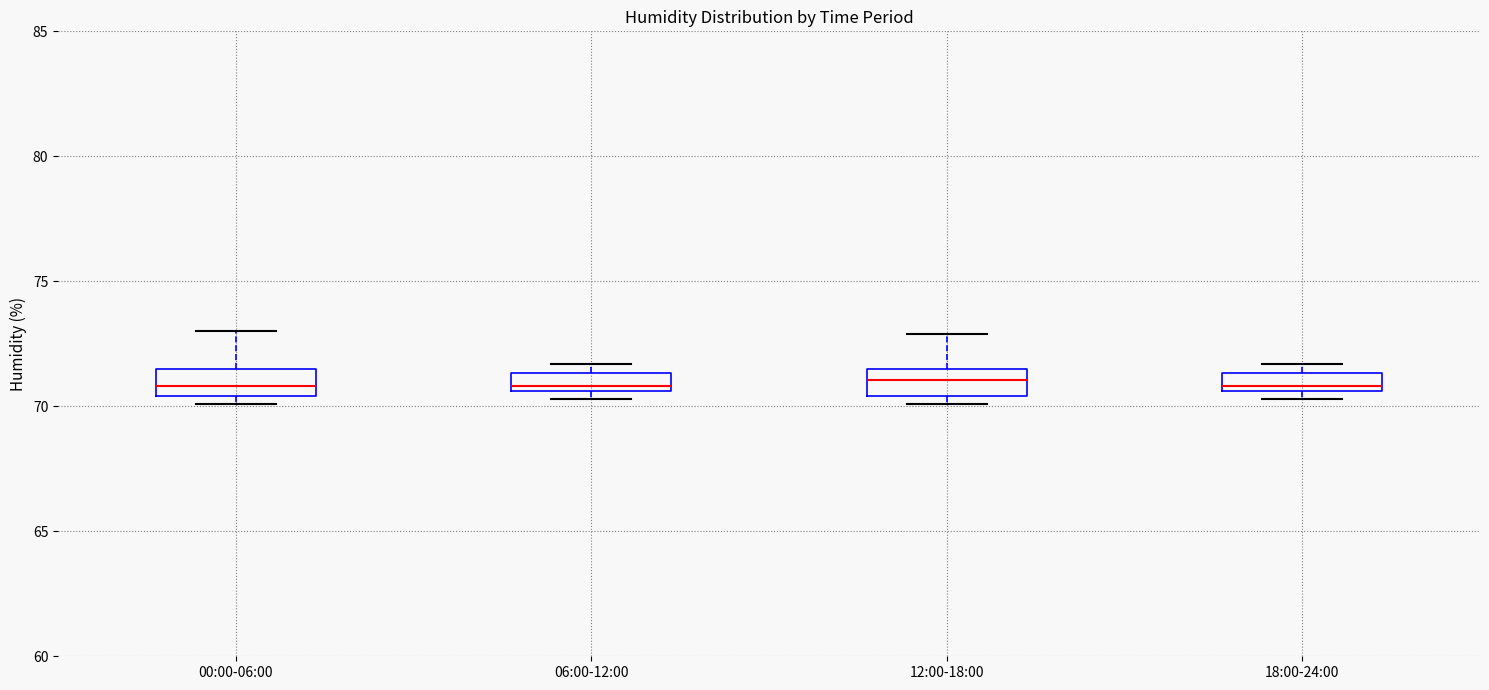

Where does the median line of the box for 00:00-06:00 sit on the y-axis? The values are not printed on the chart, so give them approximately, as read against the axis.

71.0